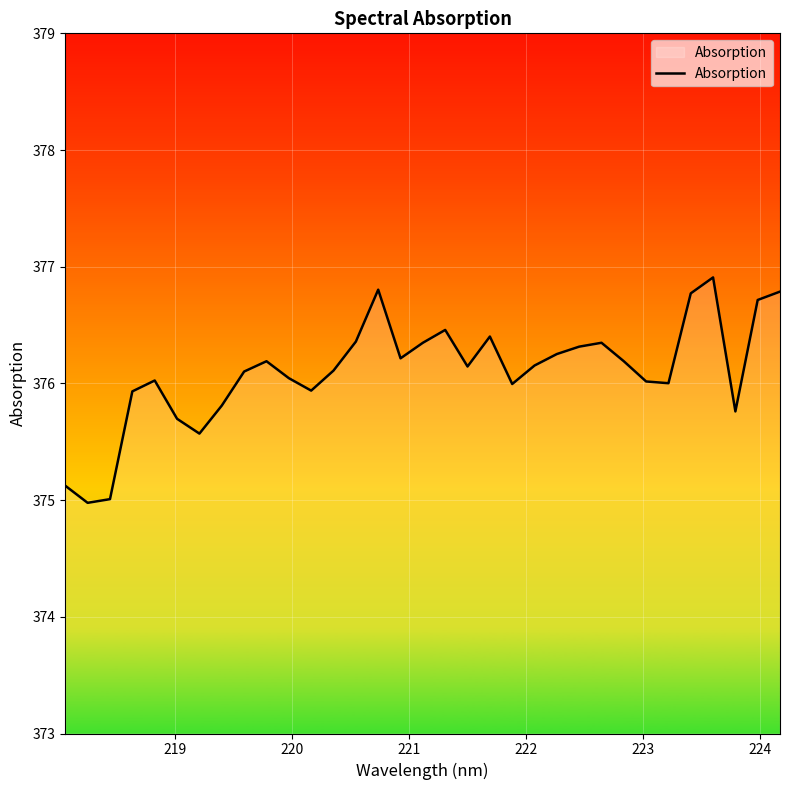

What is the maximum value shown in the chart?

376.9